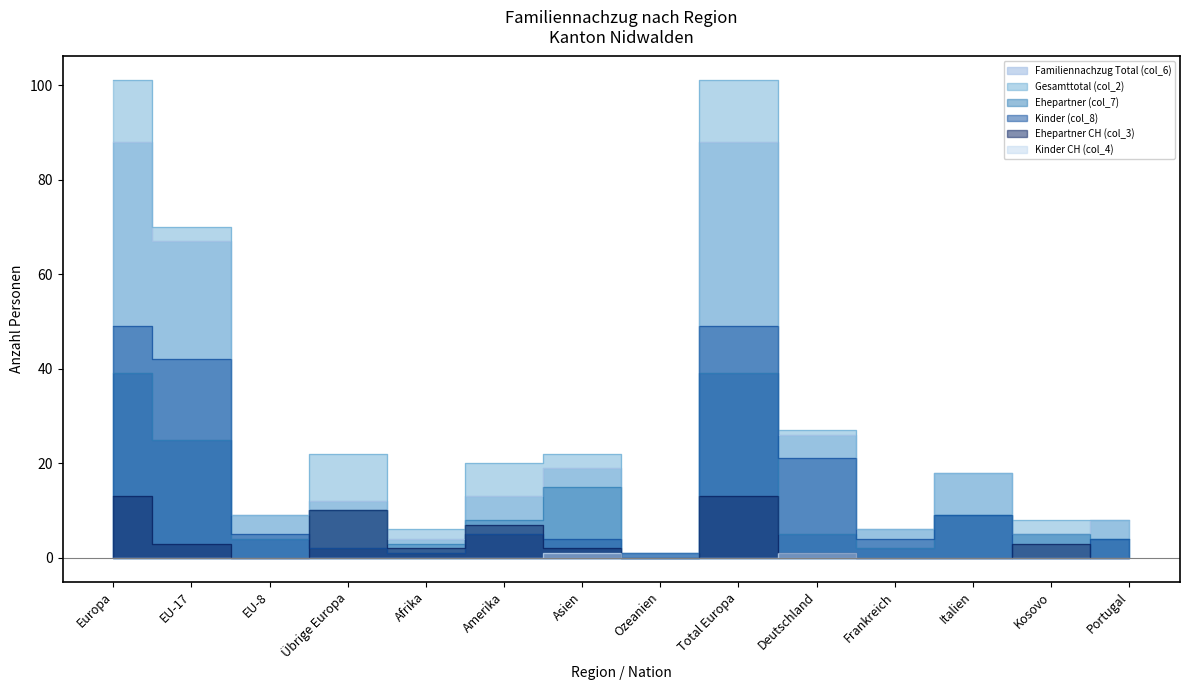

At which category does Ehepartner CH (col_3) reach its first local valley?

EU-8